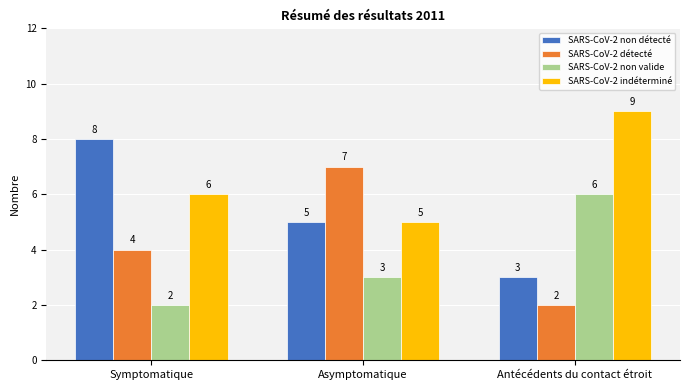

Is the value of SARS-CoV-2 détecté at Asymptomatique greater than the value of SARS-CoV-2 indéterminé at Antécédents du contact étroit?

No